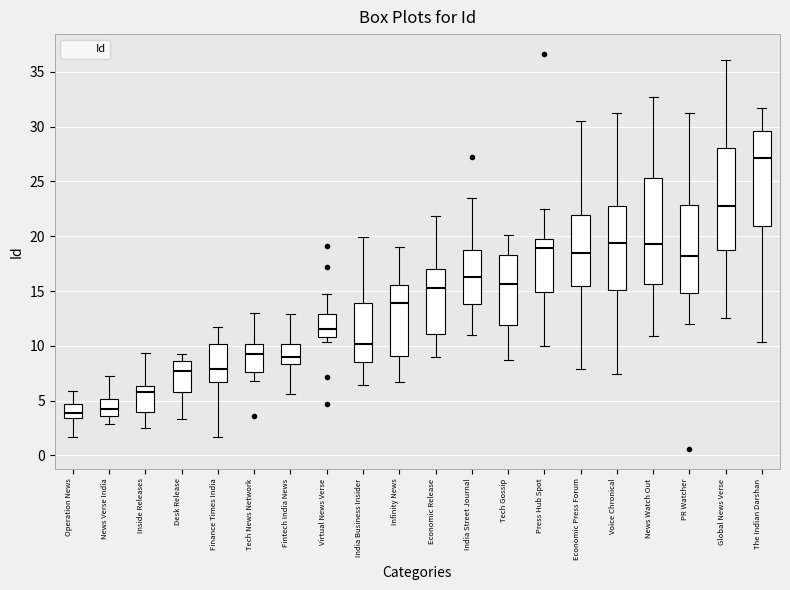

Reading left to right, transcribe this box plot: for each box, give where its median line is, the range the box spans, and where its two whiskers end, as read against the y-axis. The values are not printed on the chart, so give them approximately, as read against the axis.

Operation News: median 4.0, box 3.5 to 4.5, whiskers 1.5 to 6.0
News Verse India: median 4.0, box 3.5 to 5.0, whiskers 3.0 to 7.0
Inside Releases: median 6.0, box 4.0 to 6.5, whiskers 2.5 to 9.5
Desk Release: median 7.5, box 6.0 to 8.5, whiskers 3.5 to 9.0
Finance Times India: median 8.0, box 6.5 to 10.0, whiskers 1.5 to 12.0
Tech News Network: median 9.0, box 7.5 to 10.0, whiskers 7.0 to 13.0
Fintech India News: median 9.0, box 8.5 to 10.0, whiskers 5.5 to 13.0
Virtual News Verse: median 11.5, box 11.0 to 13.0, whiskers 10.5 to 15.0
India Business Insider: median 10.0, box 8.5 to 14.0, whiskers 6.5 to 20.0
Infinity News: median 14.0, box 9.0 to 15.5, whiskers 6.5 to 19.0
Economic Release: median 15.0, box 11.0 to 17.0, whiskers 9.0 to 22.0
India Street Journal: median 16.0, box 14.0 to 18.5, whiskers 11.0 to 23.5
Tech Gossip: median 15.5, box 12.0 to 18.5, whiskers 8.5 to 20.0
Press Hub Spot: median 19.0, box 15.0 to 19.5, whiskers 10.0 to 22.5
Economic Press Forum: median 18.5, box 15.5 to 22.0, whiskers 8.0 to 30.5
Voice Chronical: median 19.5, box 15.0 to 22.5, whiskers 7.5 to 31.0
News Watch Out: median 19.5, box 15.5 to 25.5, whiskers 11.0 to 32.5
PR Watcher: median 18.0, box 15.0 to 23.0, whiskers 12.0 to 31.5
Global News Verse: median 22.5, box 18.5 to 28.0, whiskers 12.5 to 36.0
The Indian Darshan: median 27.0, box 21.0 to 29.5, whiskers 10.5 to 31.5